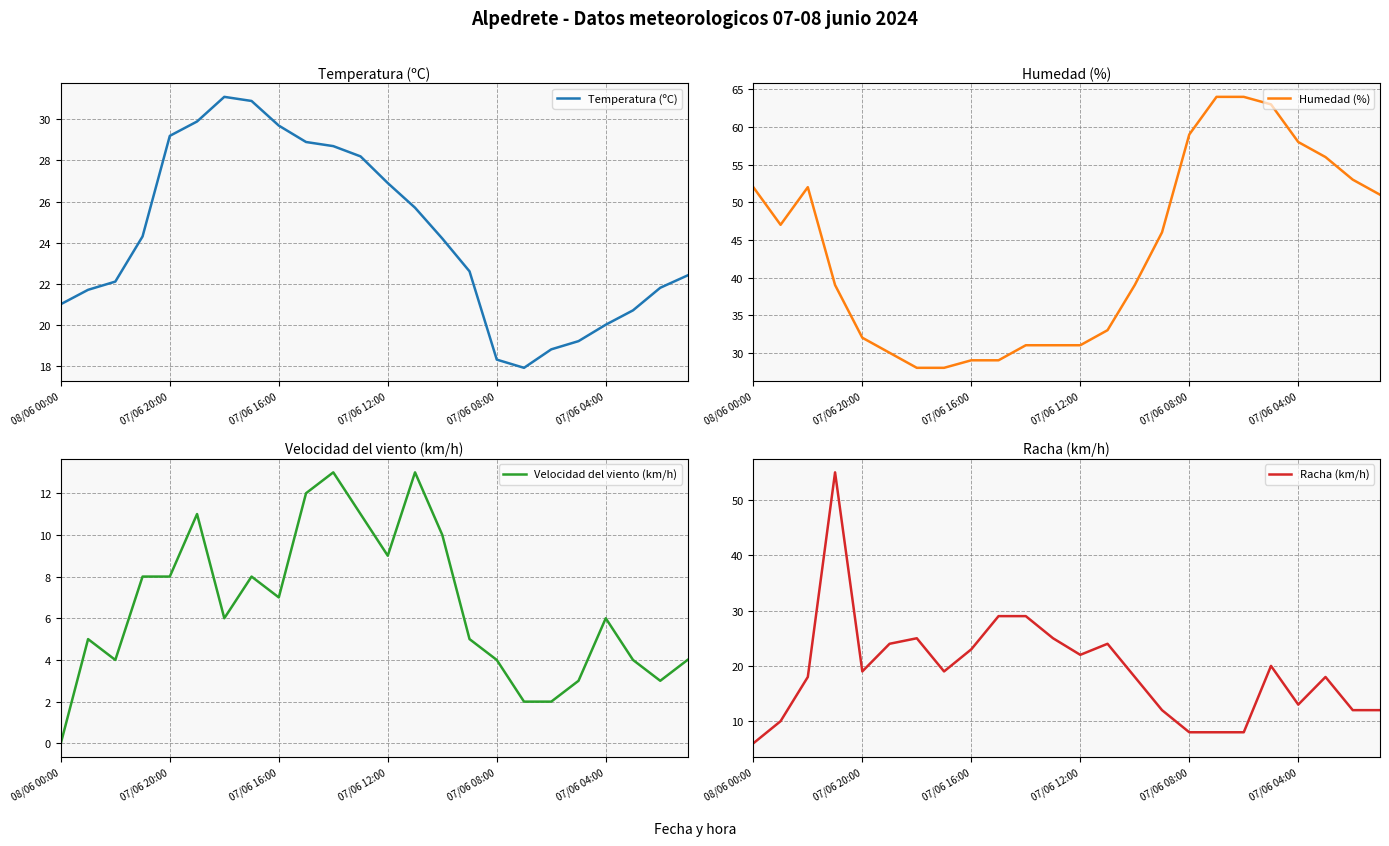

Does the chart have visible grid lines?

Yes